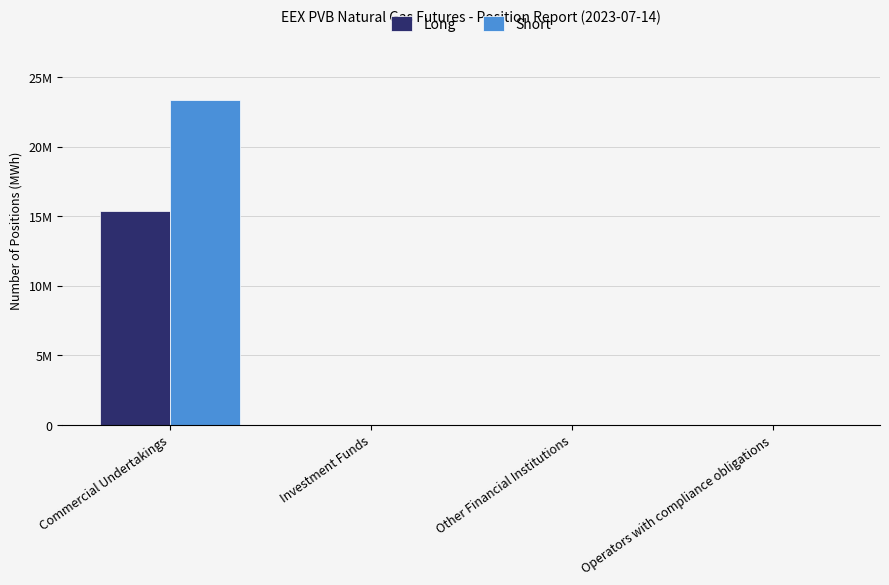

Are the bars grouped side by side (vs. stacked)?

Yes